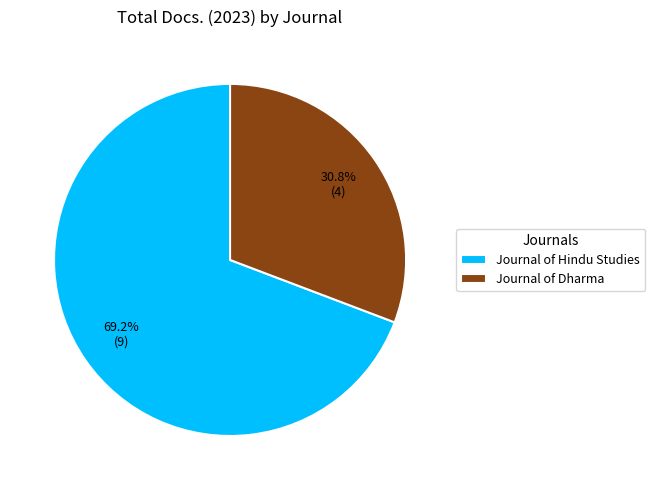

Combined, do Journal of Hindu Studies and Journal of Dharma account for over 50%?

Yes